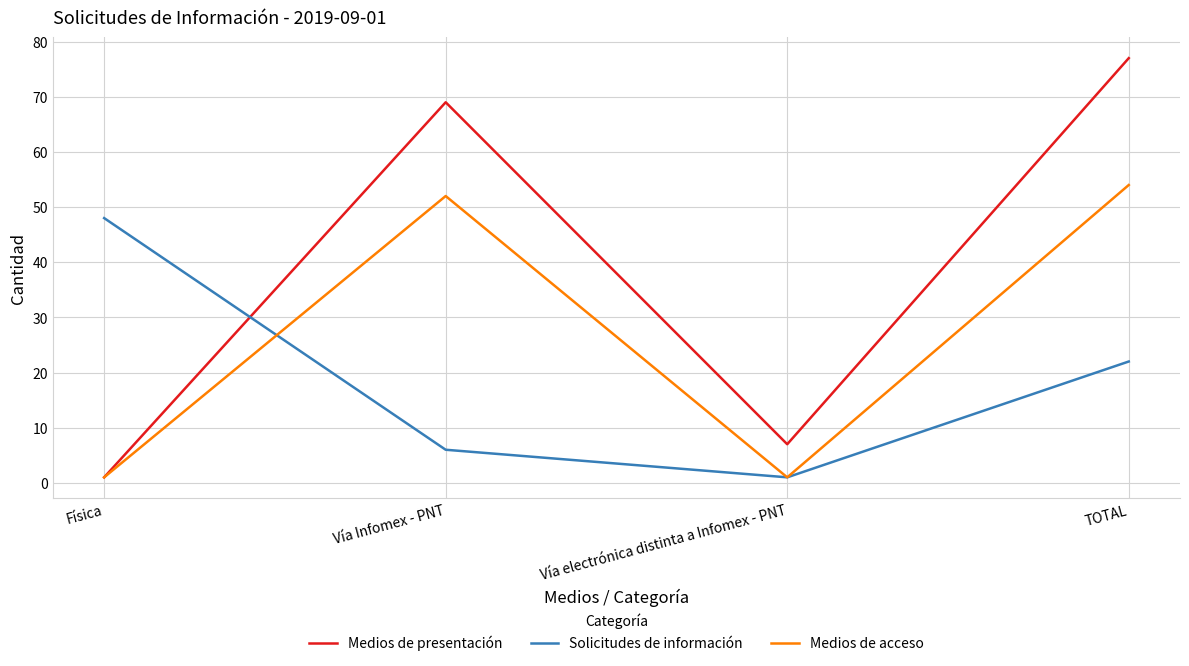

What position from the left is Vía Infomex - PNT?

2